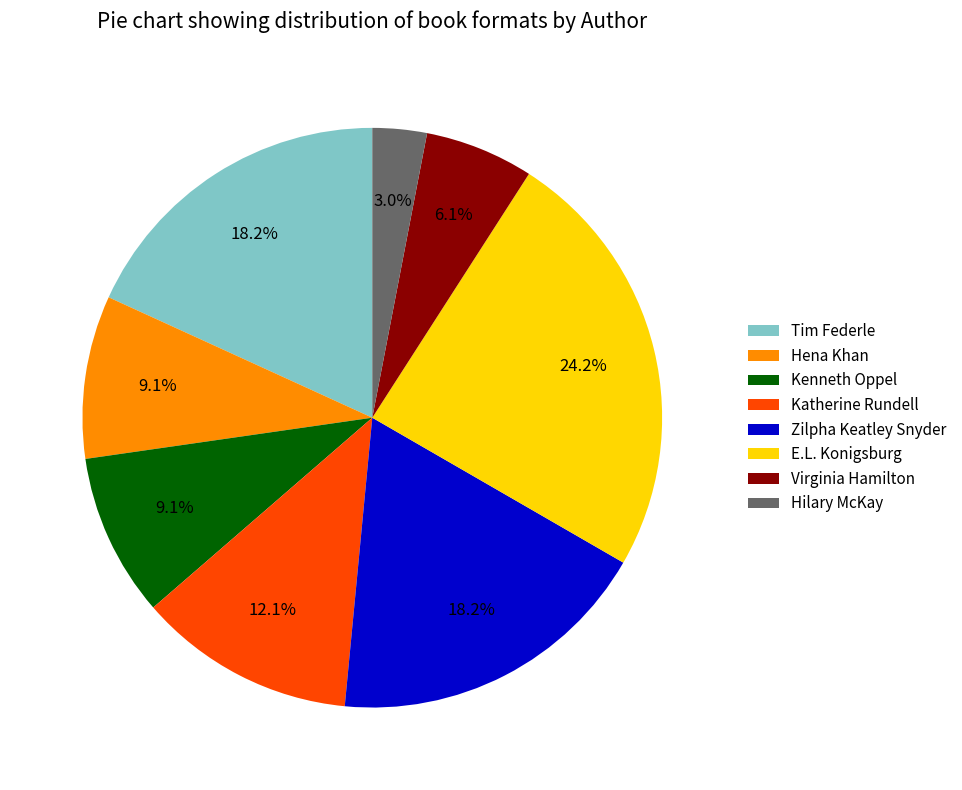

To the nearest percent, what is the average slice percentage?

12%